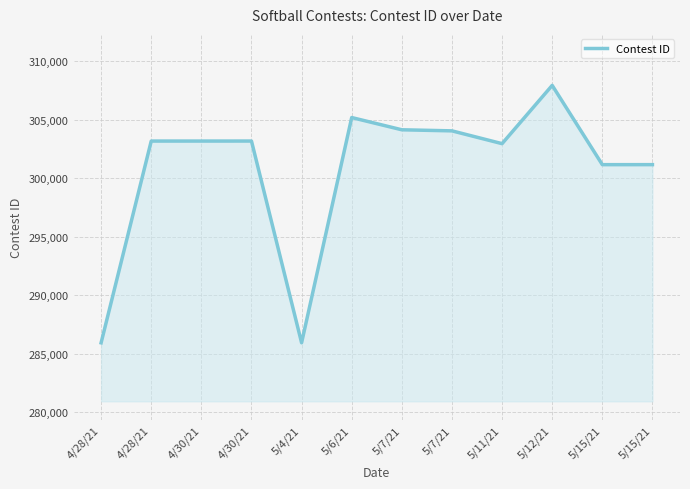

How many lines are shown in the chart?

1